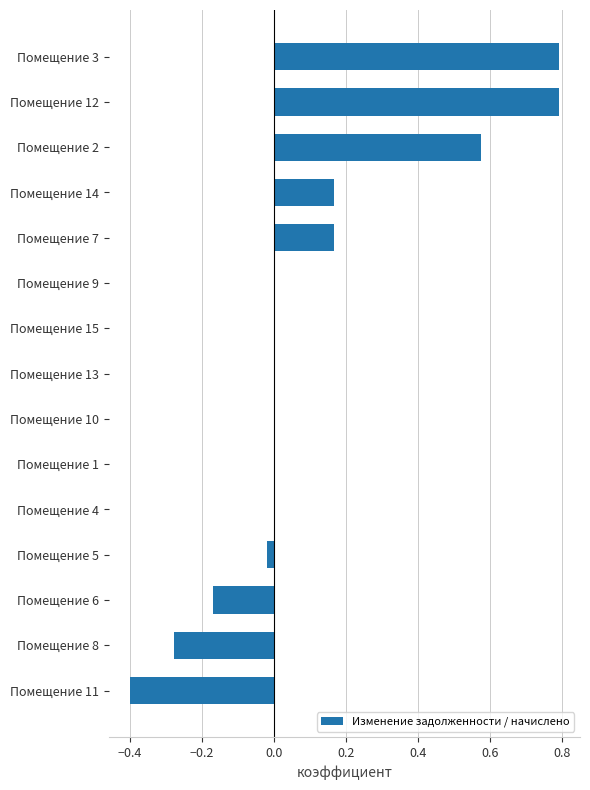

What is the greatest value displayed?

0.8